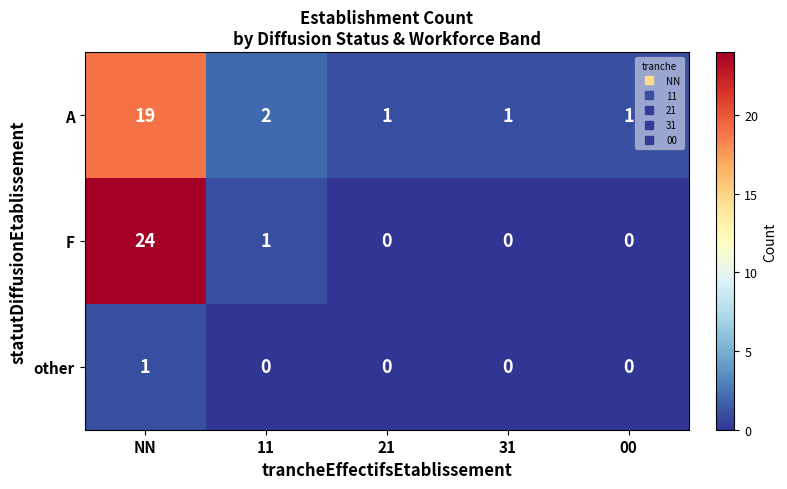

At which category is the sum across all series the highest?

NN